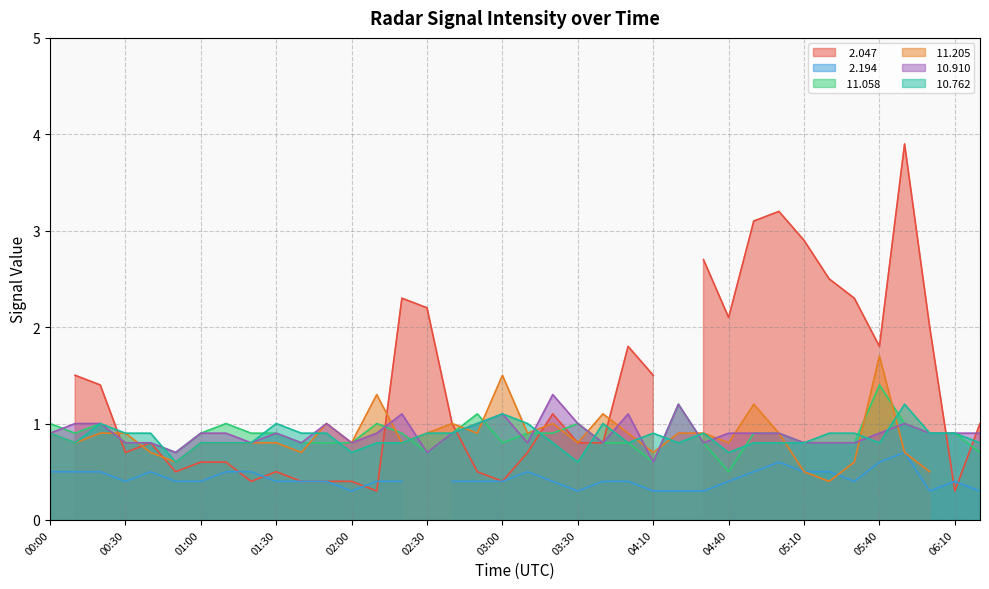

Read the  11.058 value at 01:40.

0.8